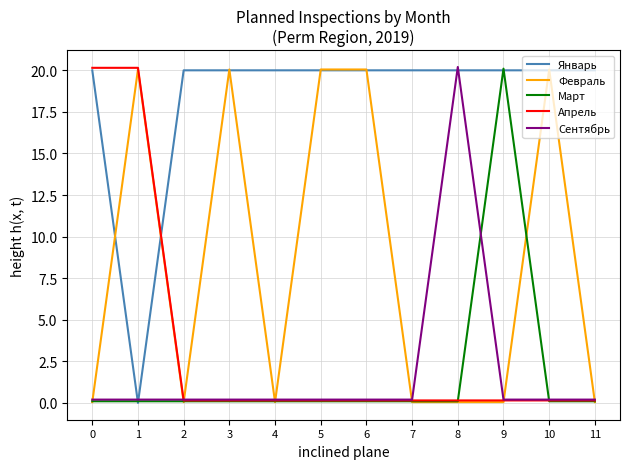

Which series has the largest total across all categories?

Январь